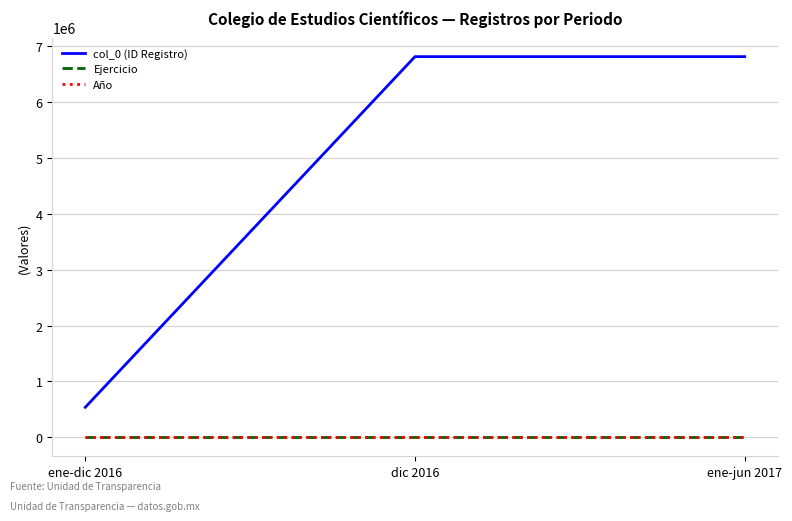

Which category has the lowest value in the col_0 (ID Registro) series?

ene-dic 2016